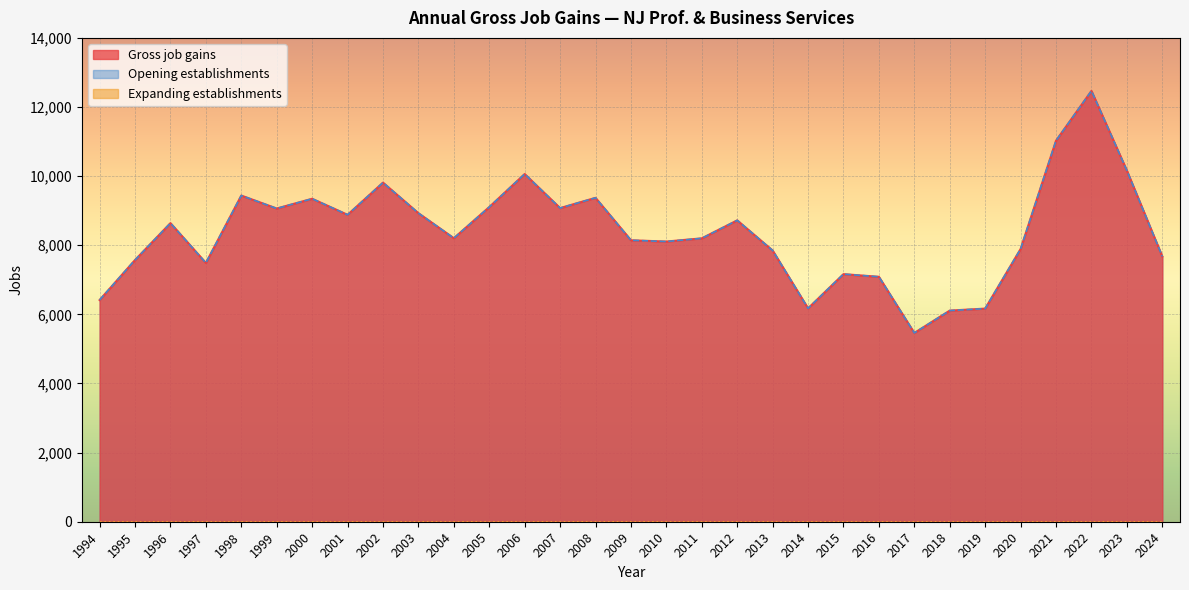

At which category is the sum across all series the highest?

2022